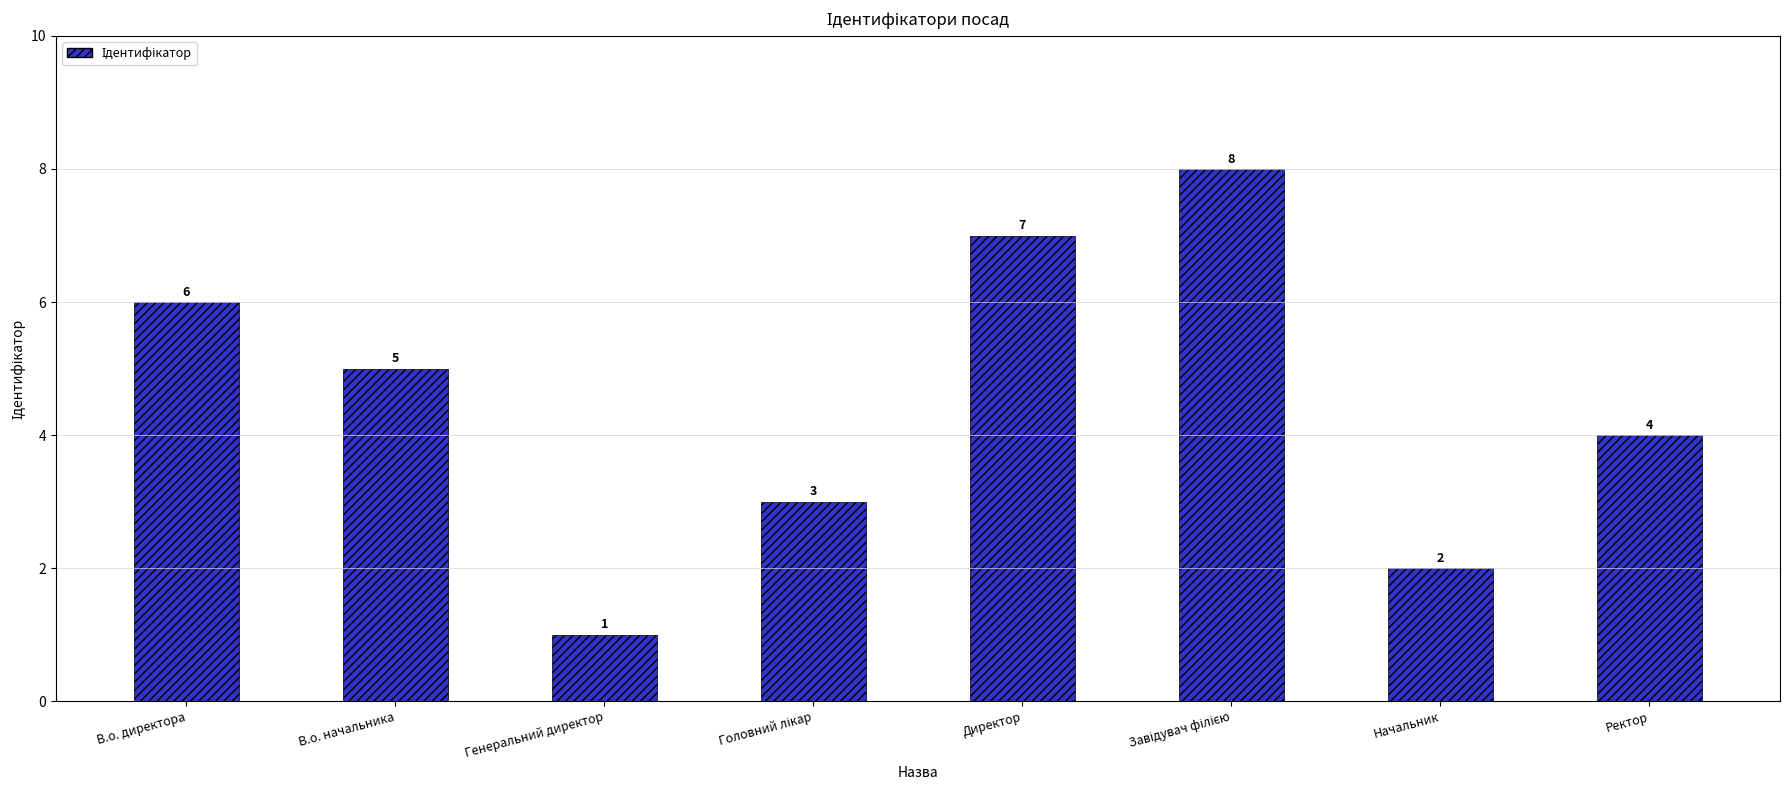

Which has a higher value, Ректор or В.о. начальника?

В.о. начальника